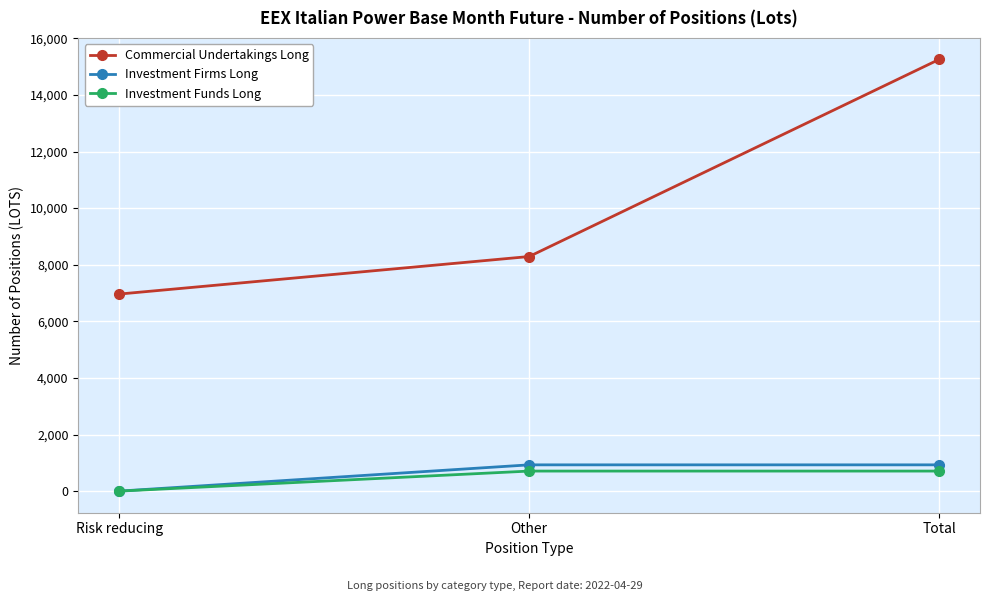

What is the value of the Commercial Undertakings Long point at the 3rd from the left?

15252.0